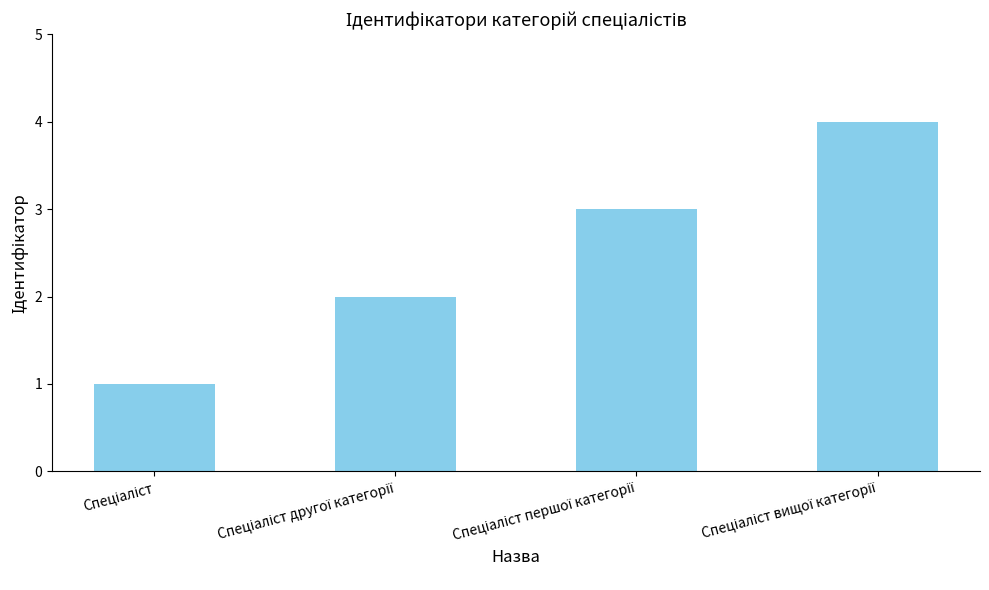

What is the difference between the maximum and minimum values?

3